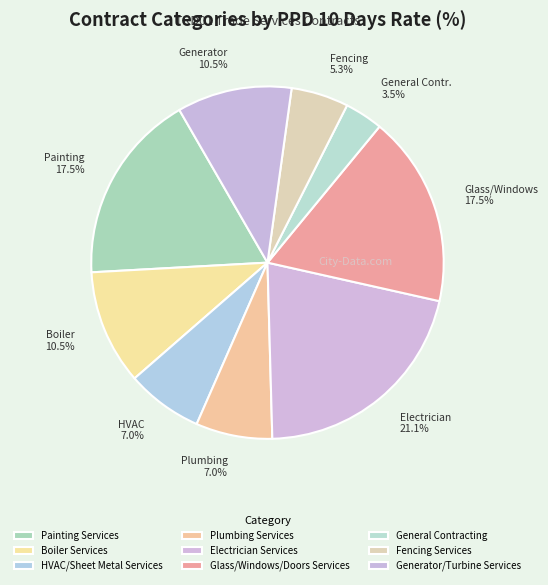

How many segments does this pie chart have?

9